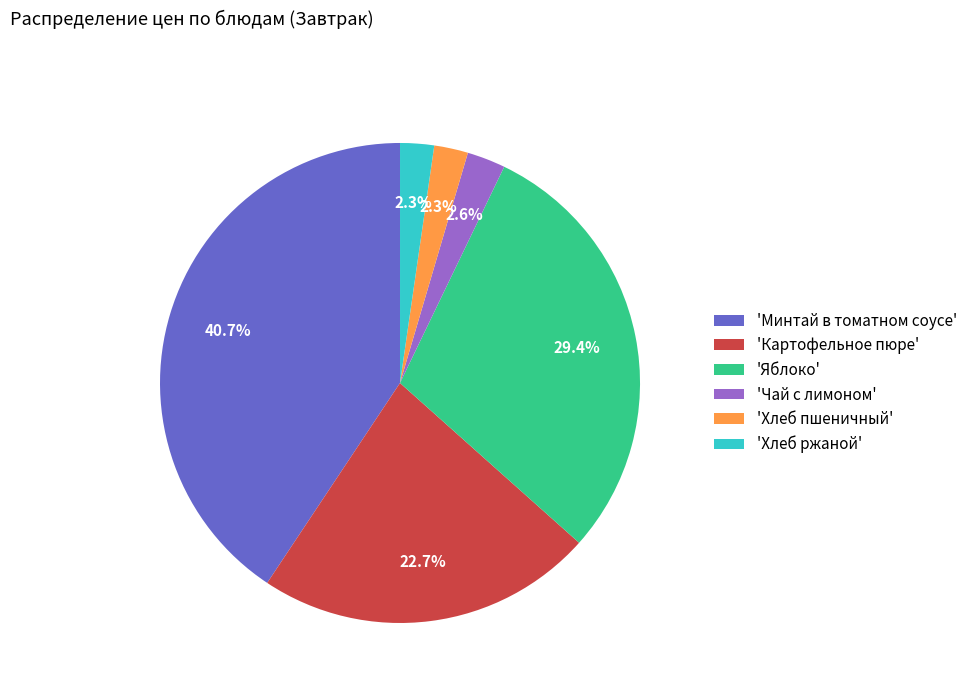

What is the largest slice in the pie chart?

'Минтай в томатном соусе'